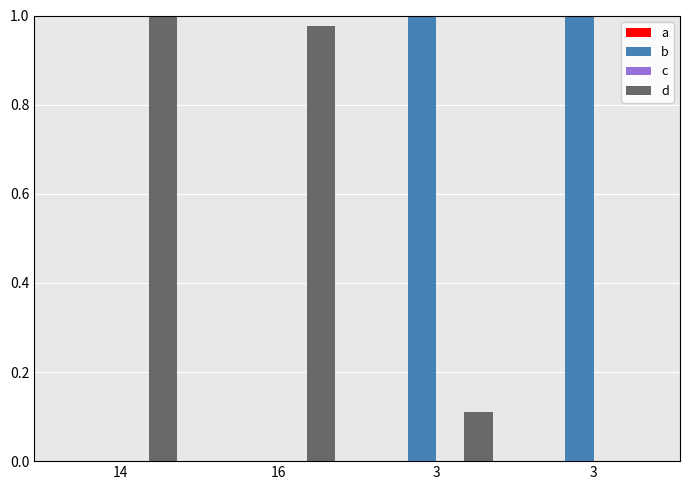

At which label is b closest to 0?

14